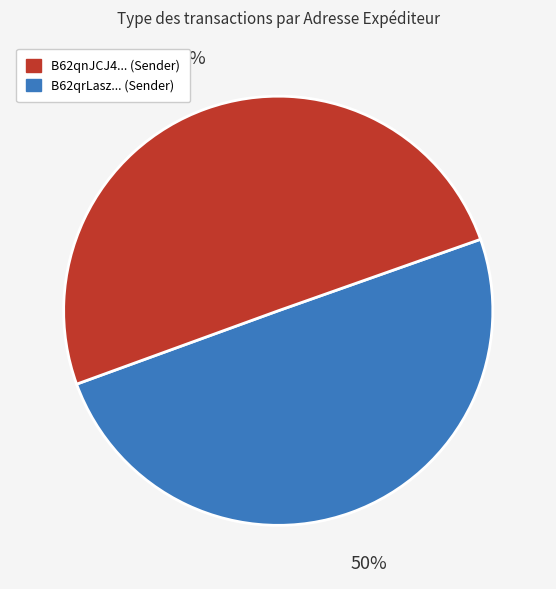

To the nearest percent, what is the average slice percentage?

50%